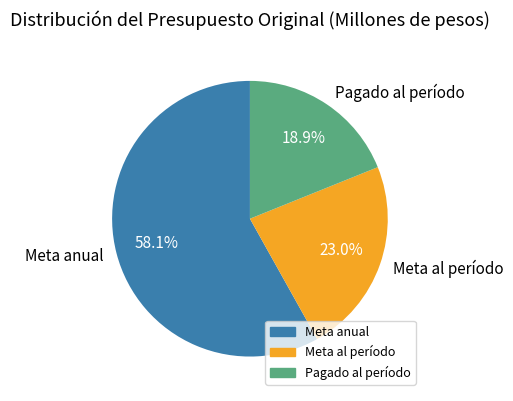

Rank the categories by value from highest to lowest.

Meta anual, Meta al período, Pagado al período